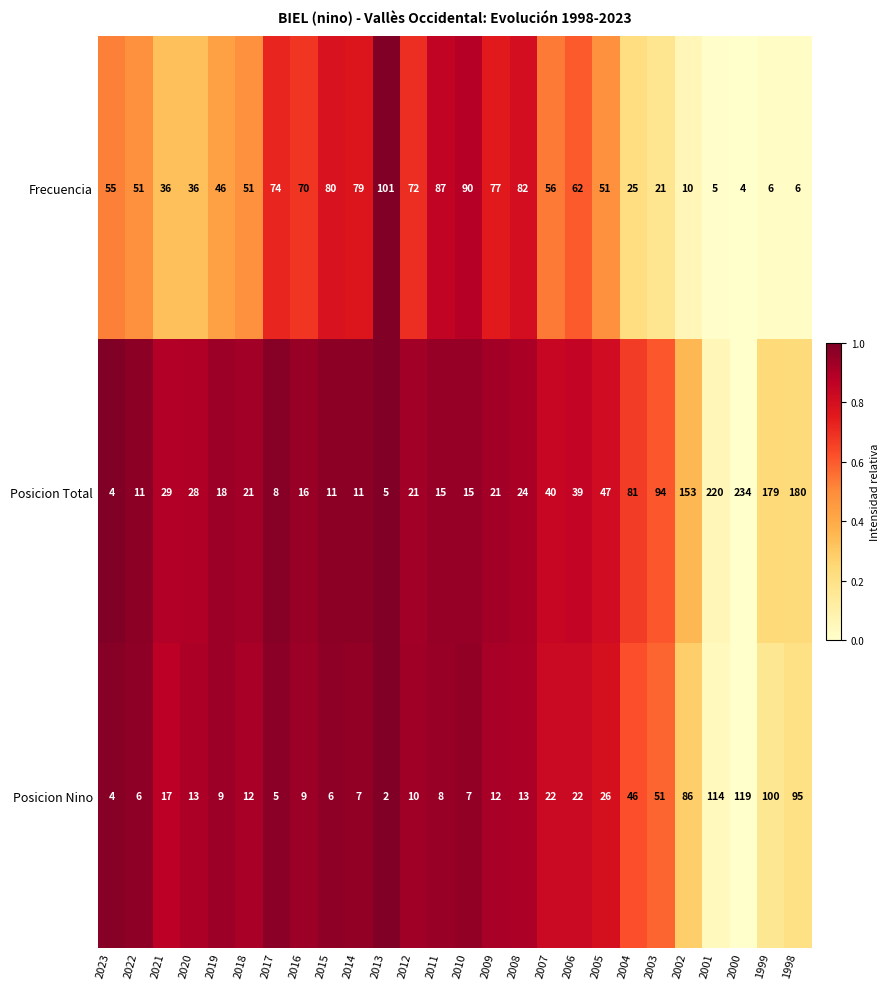

At which category is the sum across all series the highest?

2000